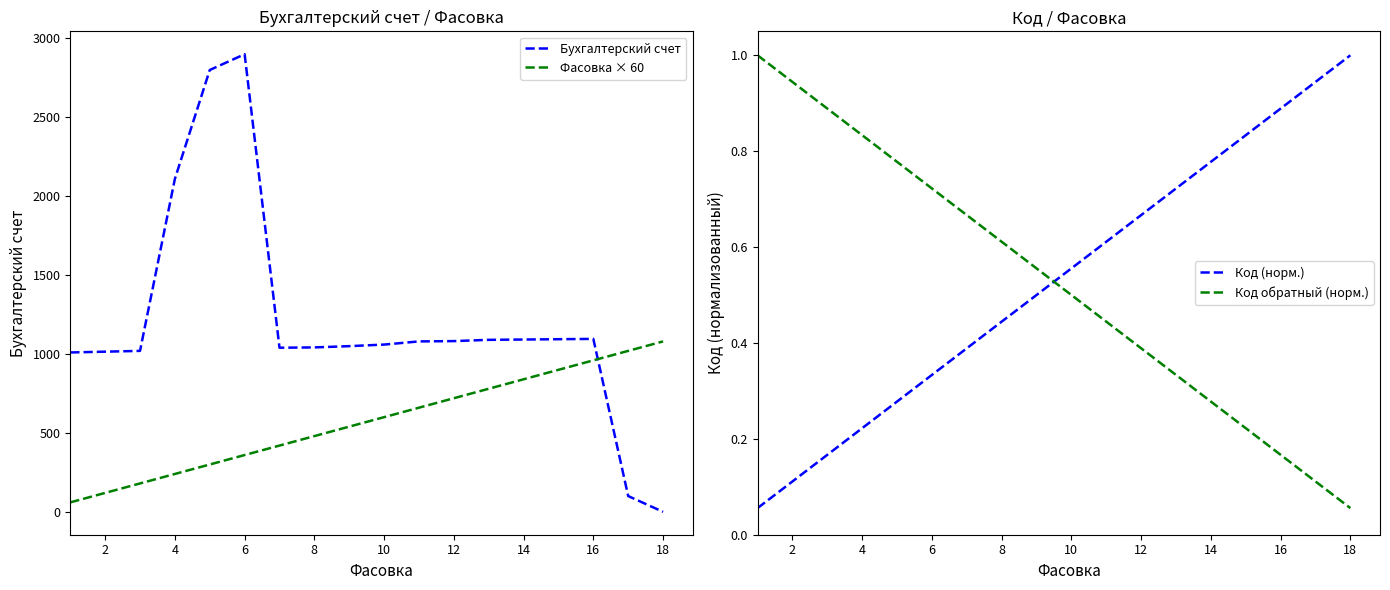

Is the value of Код обратный (норм.) at 12 greater than the value of Код (норм.) at 16?

No